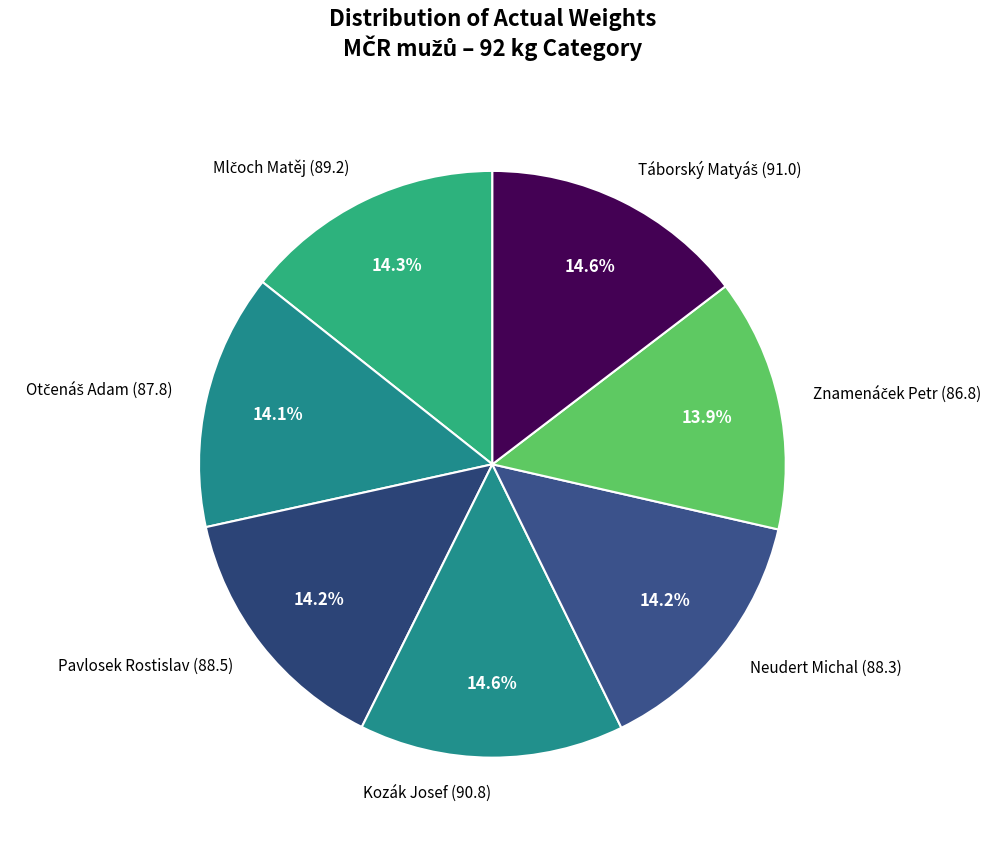

How many slices are in this pie chart?

7